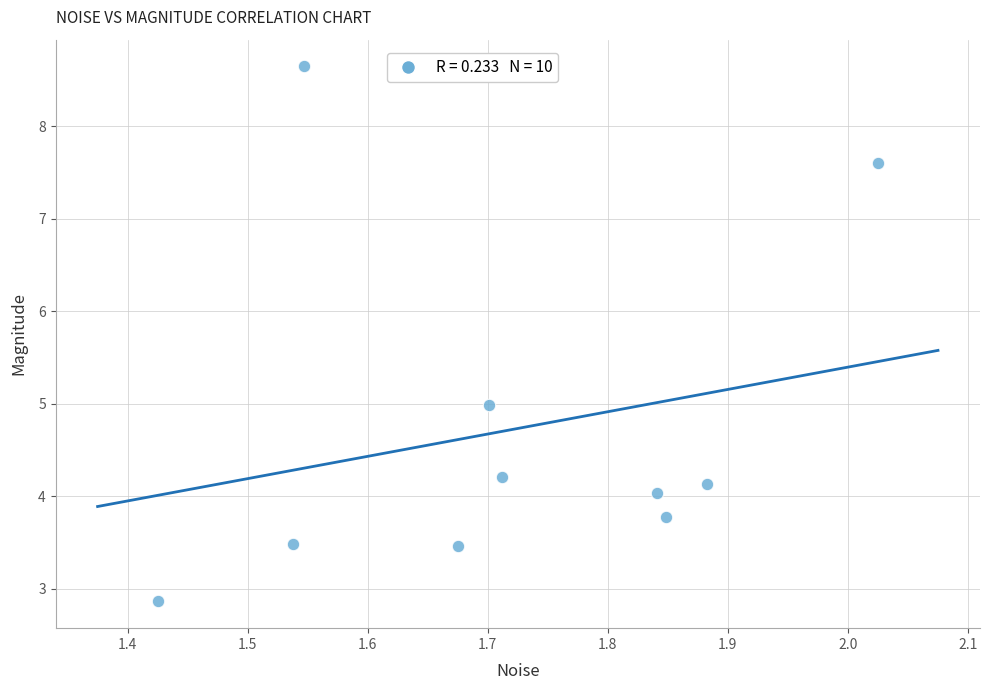

What is the average Y value?

4.7